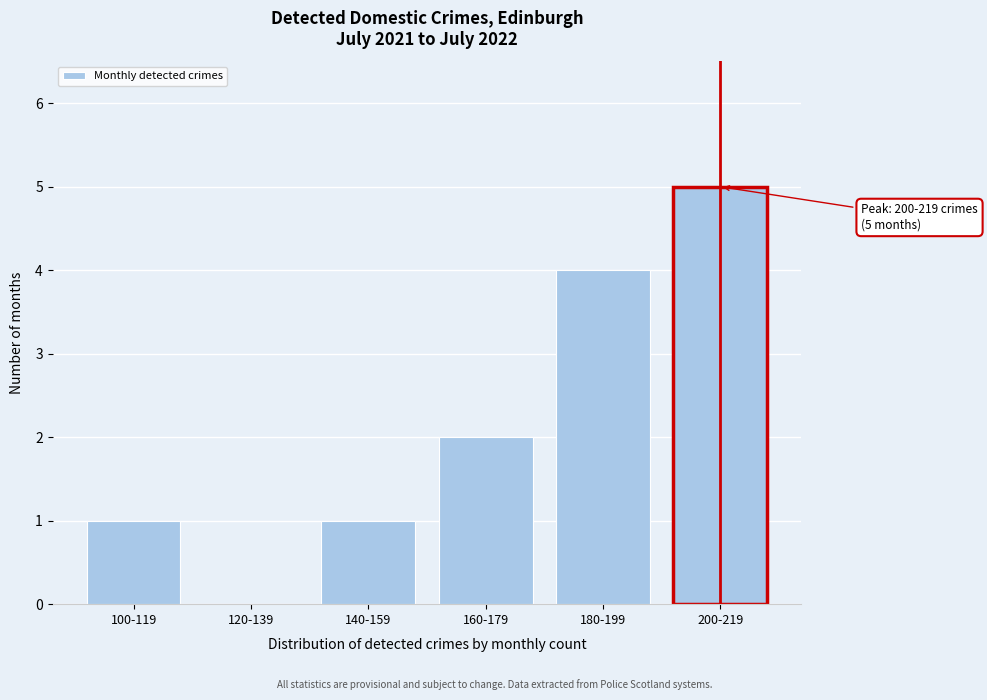

Reading left to right, what are all the values shown in this chart?

100-119=1	120-139=0	140-159=1	160-179=2	180-199=4	200-219=5